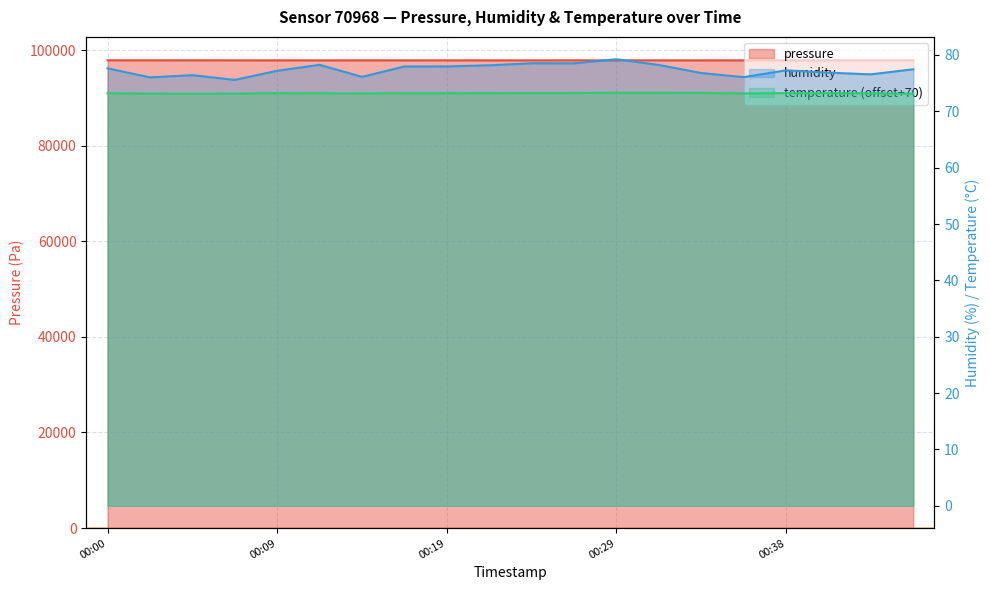

True or false: temperature has a value of 73.1 at 00:04.

True